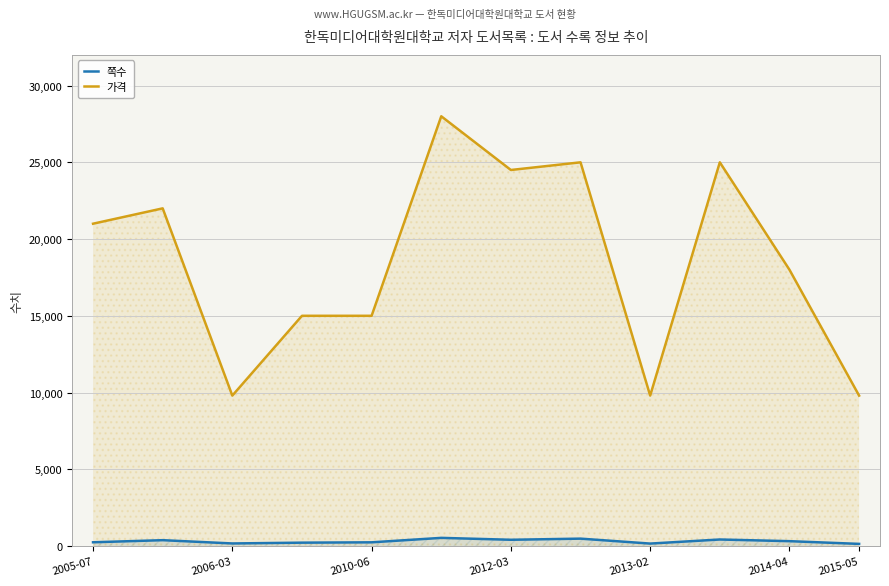

Where is 가격 nearest to the value 18900?

2014-04